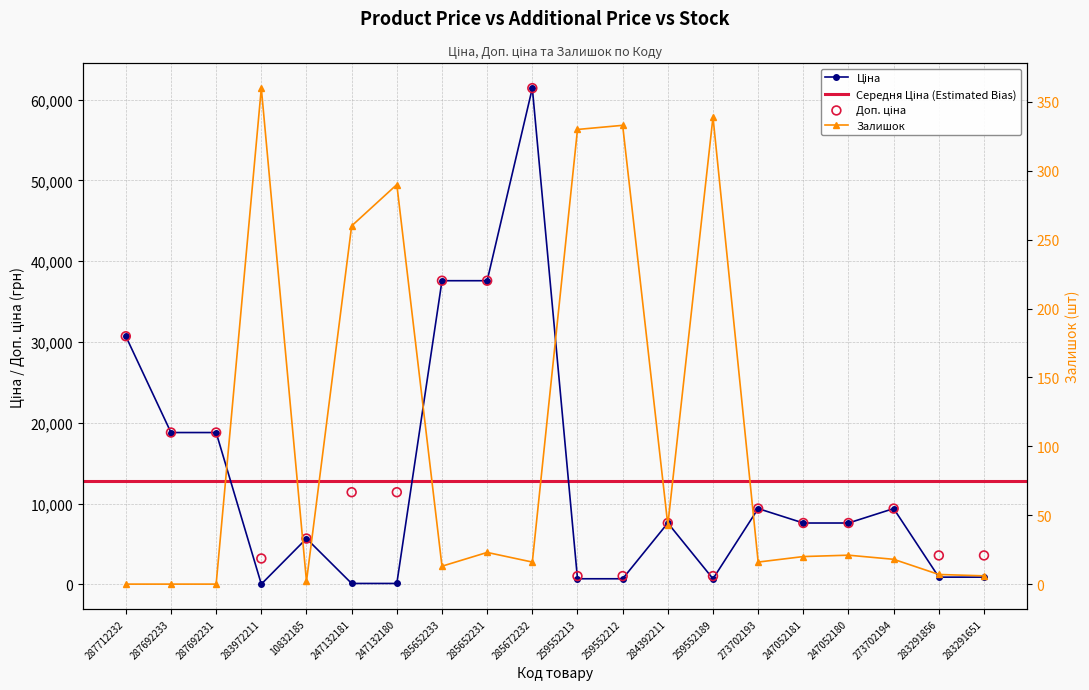

Which series contains the lowest Y value?

Залишок